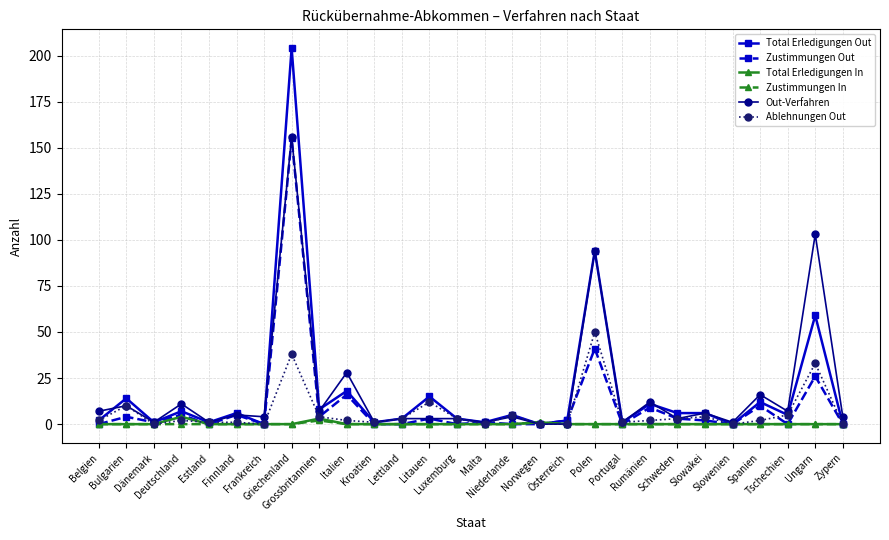

Which series has the widest spread of values?

Total Erledigungen Out